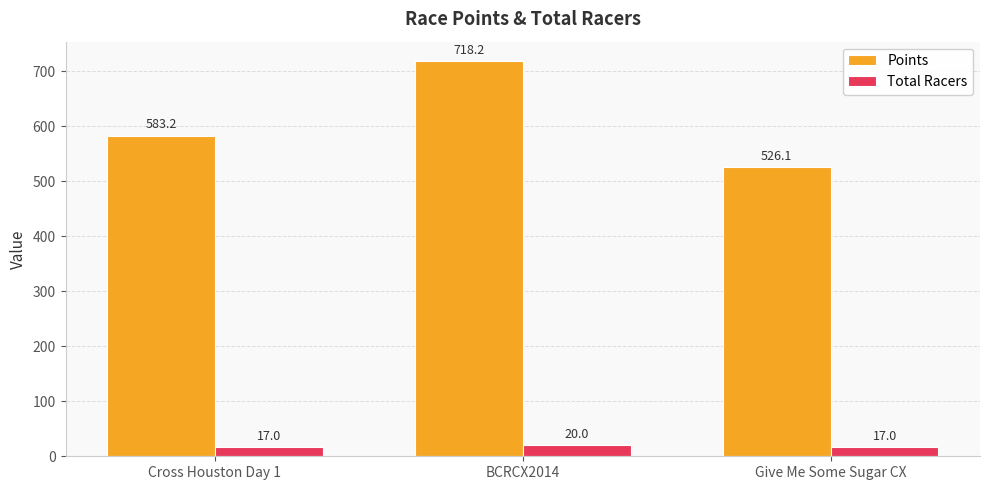

What is the value of the Points bar at the 2nd from the left?

718.2